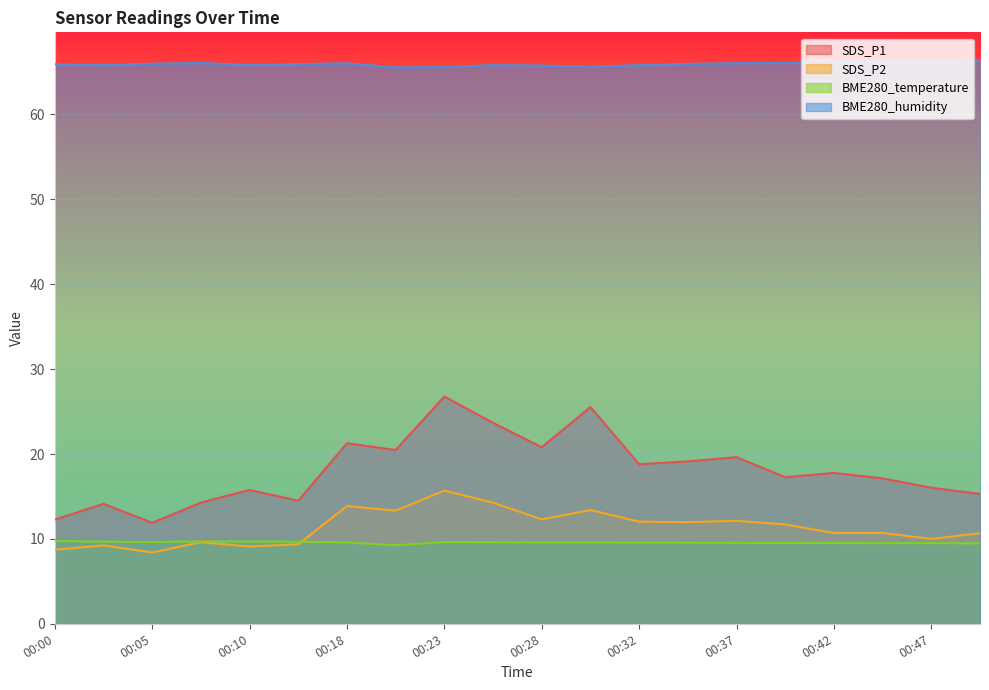

What is the greatest value displayed?

66.4